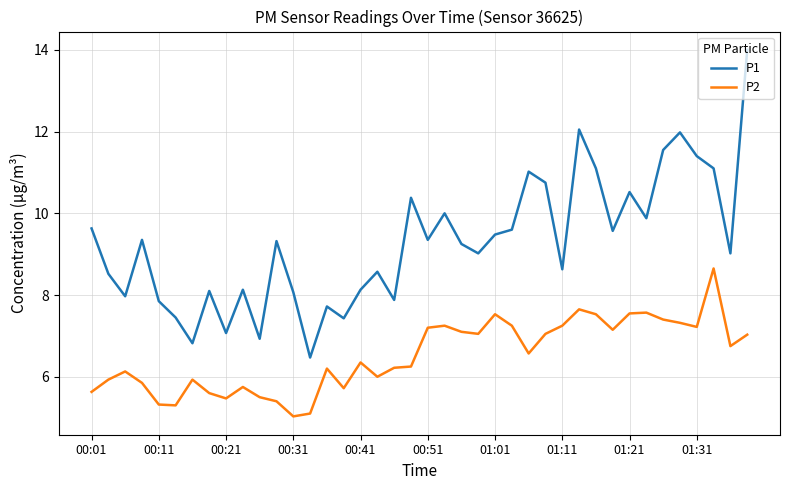

Which series has the largest range (max minus min)?

P1